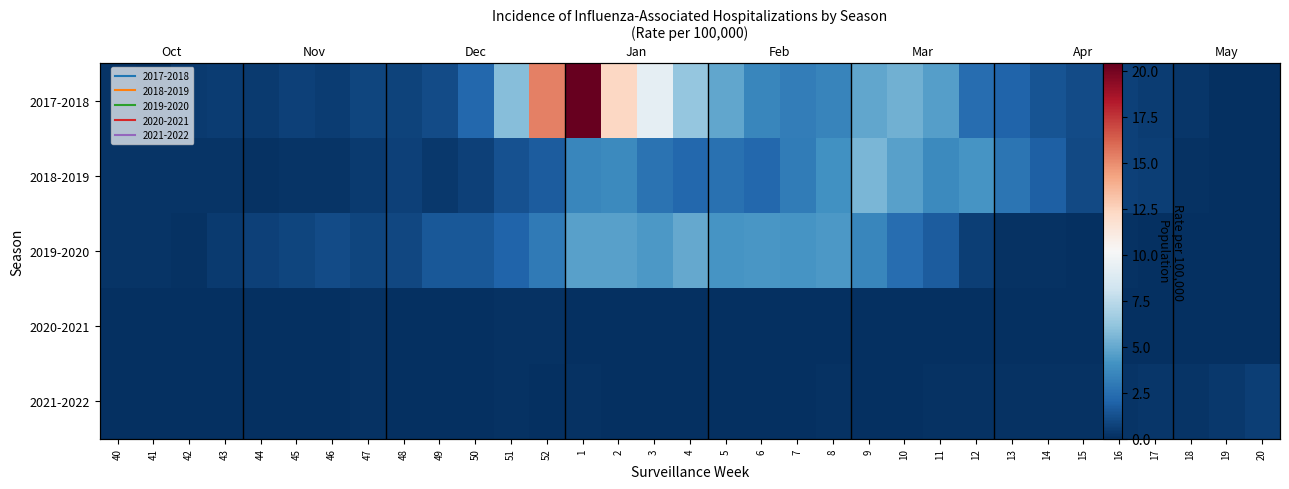

Count the number of data series in this chart.

5